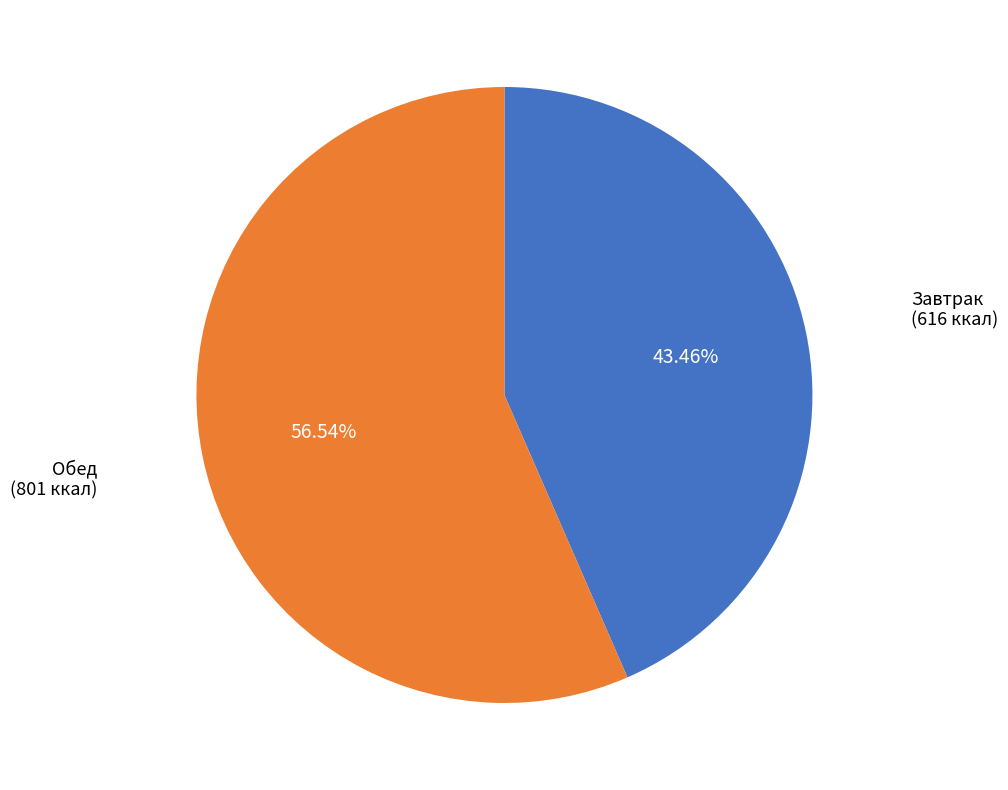

Does any single category account for the majority?

Yes